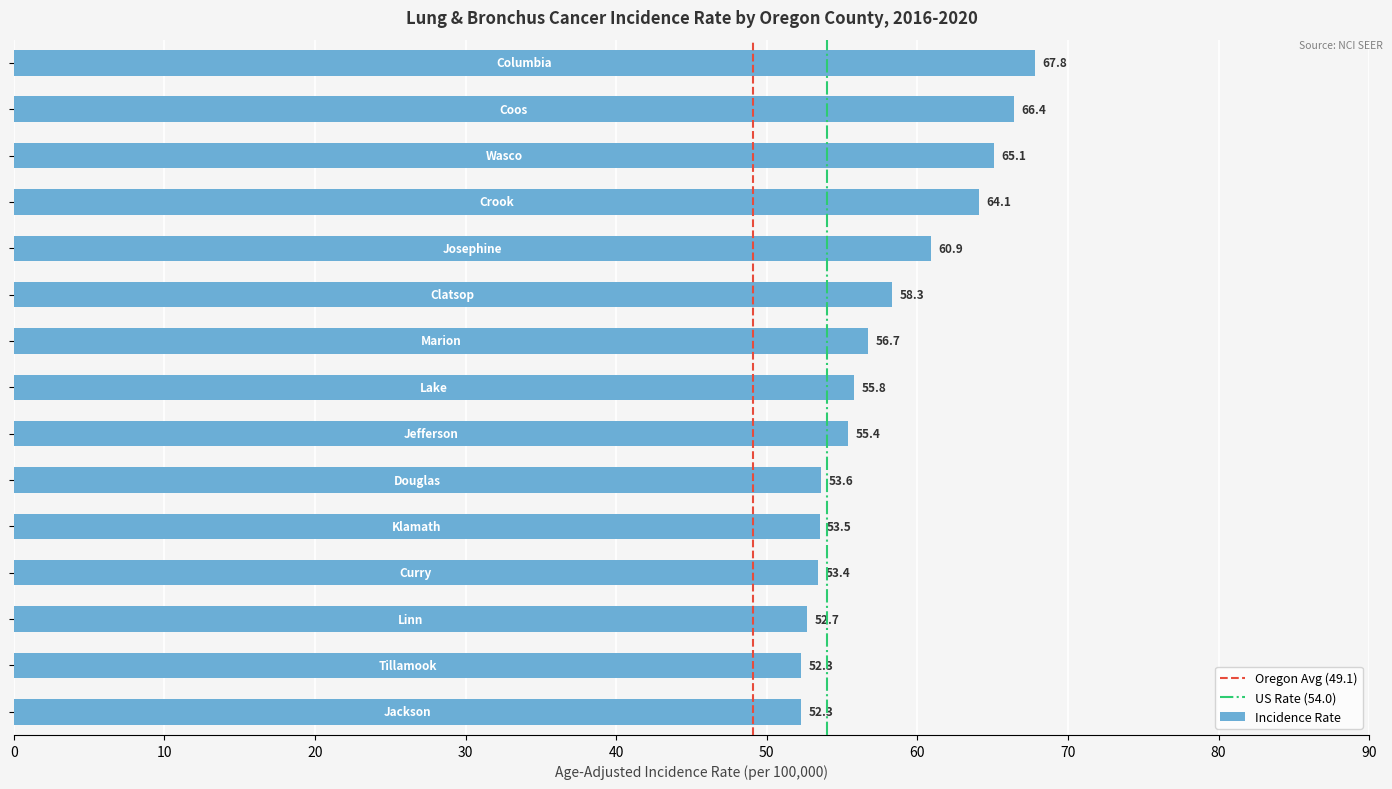

What is the difference between the maximum and minimum values?

15.5